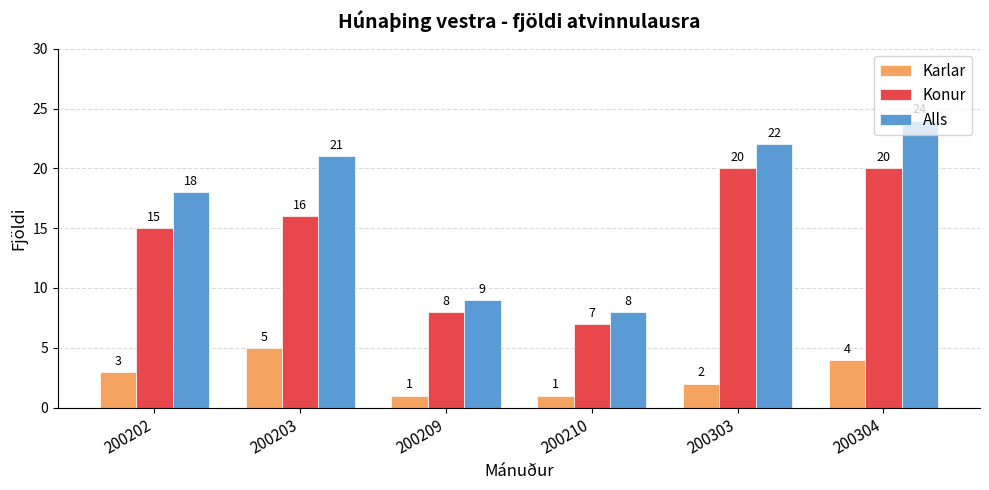

How many distinct data groups are displayed?

3